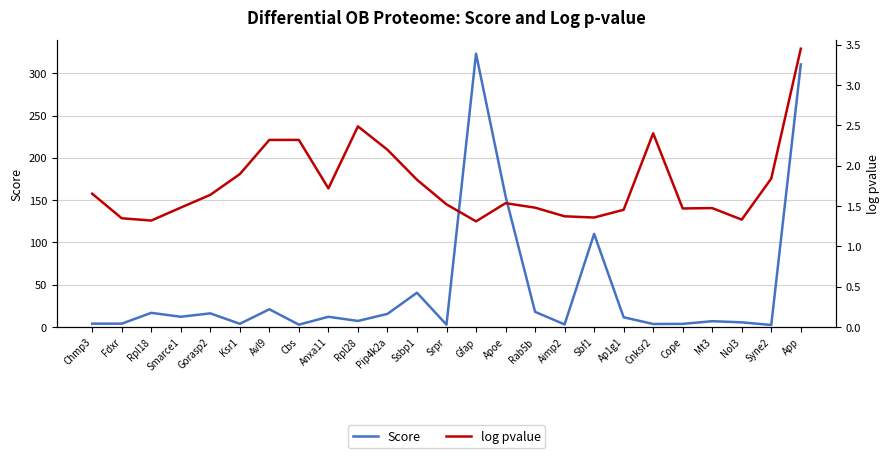

What is the value of the Score point at the 24th from the left?

2.3